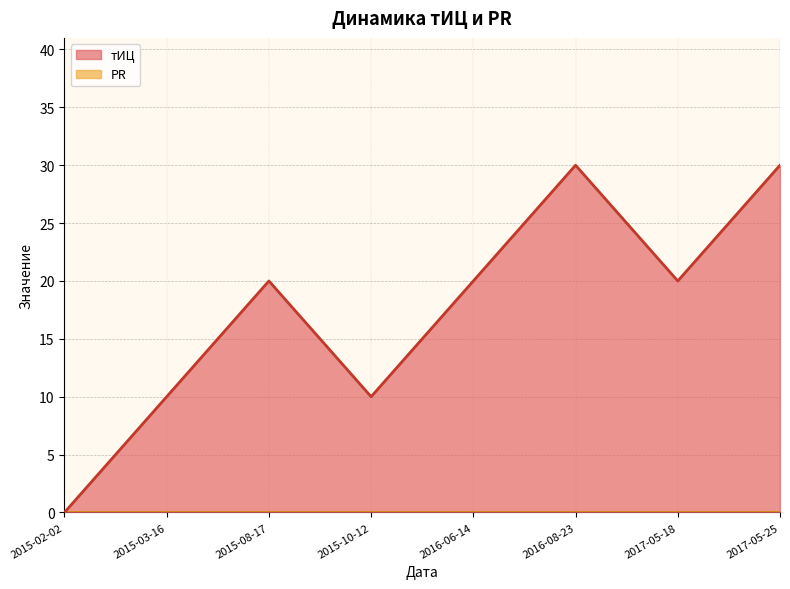

List the labels in order of value, largest first.

2016-08-23, 2017-05-25, 2015-08-17, 2016-06-14, 2017-05-18, 2015-03-16, 2015-10-12, 2015-02-02